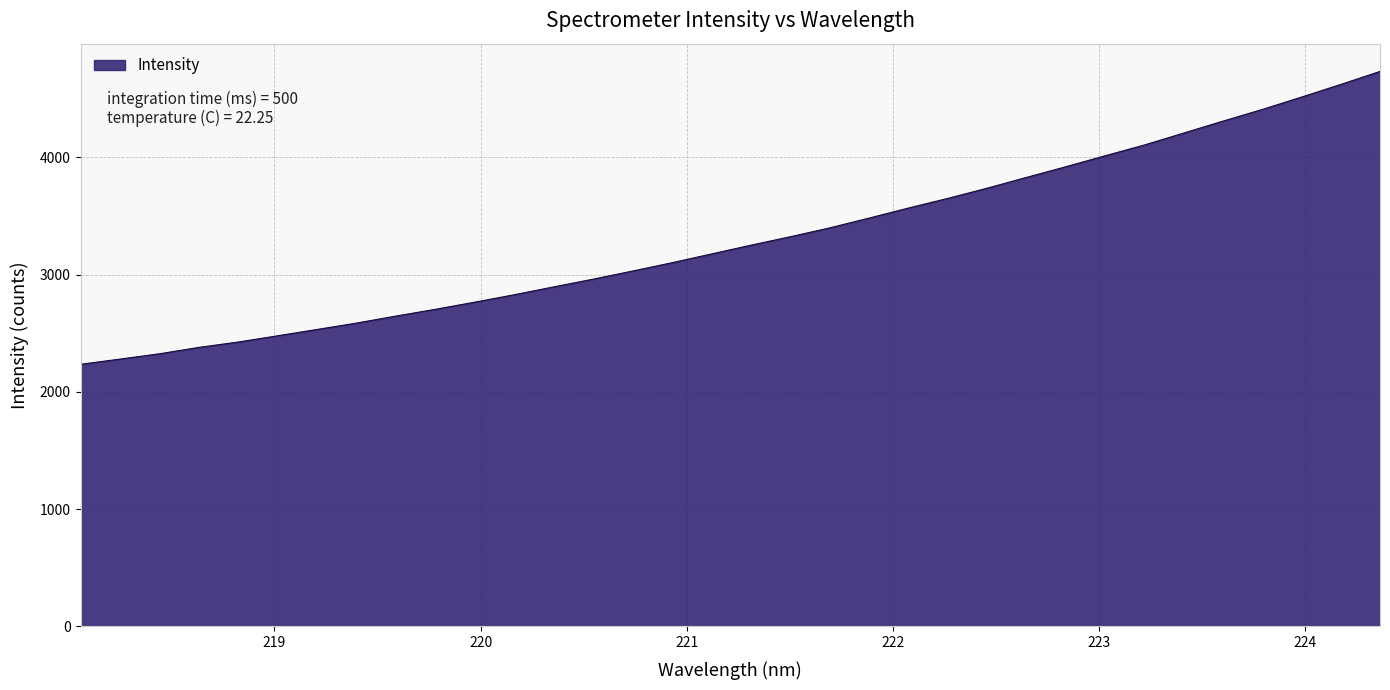

What is the smallest value displayed?

2234.9